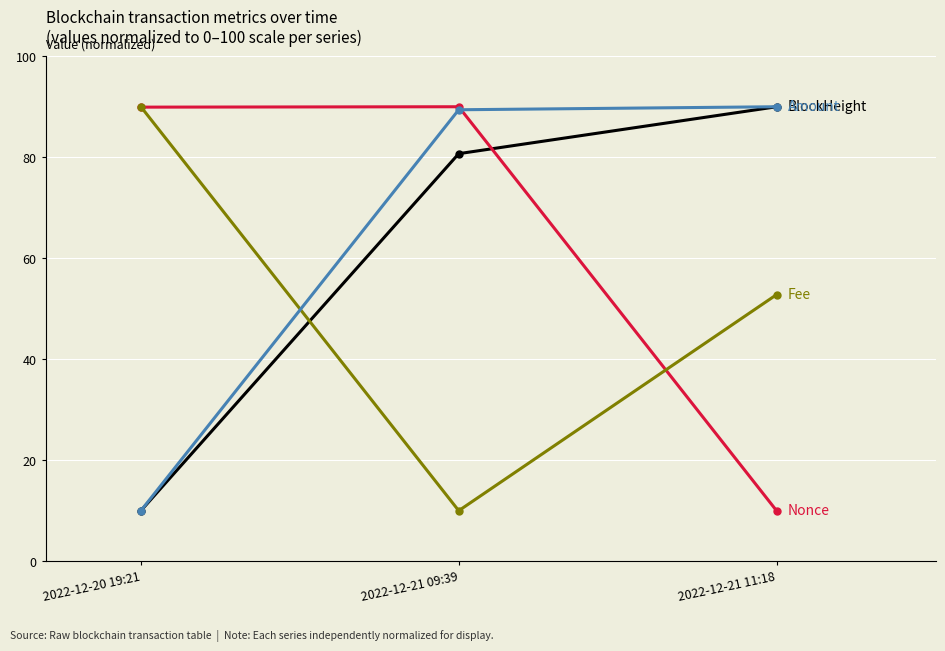

What is the label of the 2nd point from the left?

2022-12-21 09:39